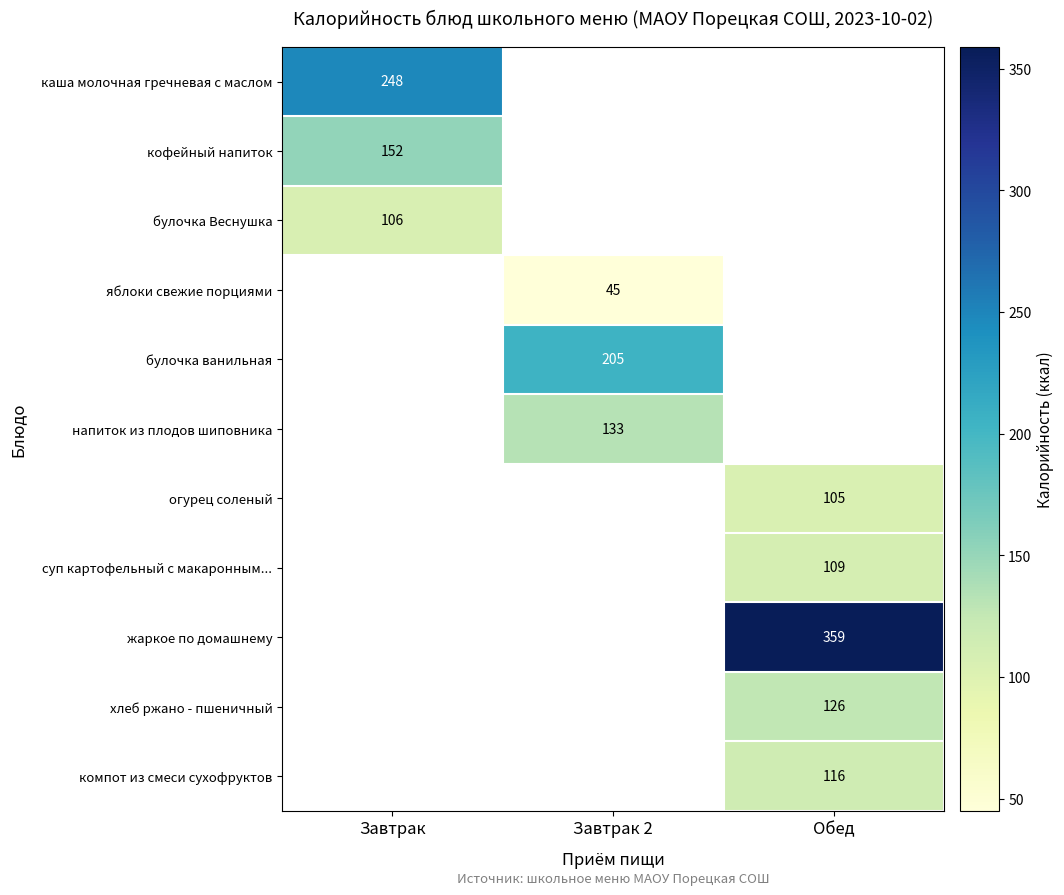

Which label corresponds to the smallest value in the chart?

Завтрак 2